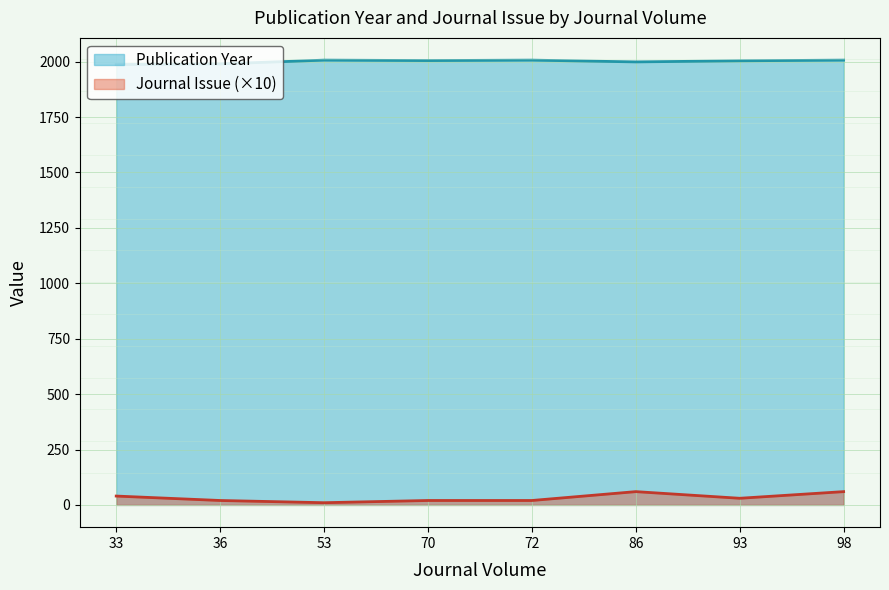

True or false: Journal Issue has more than 2 points higher than both neighbors.

False